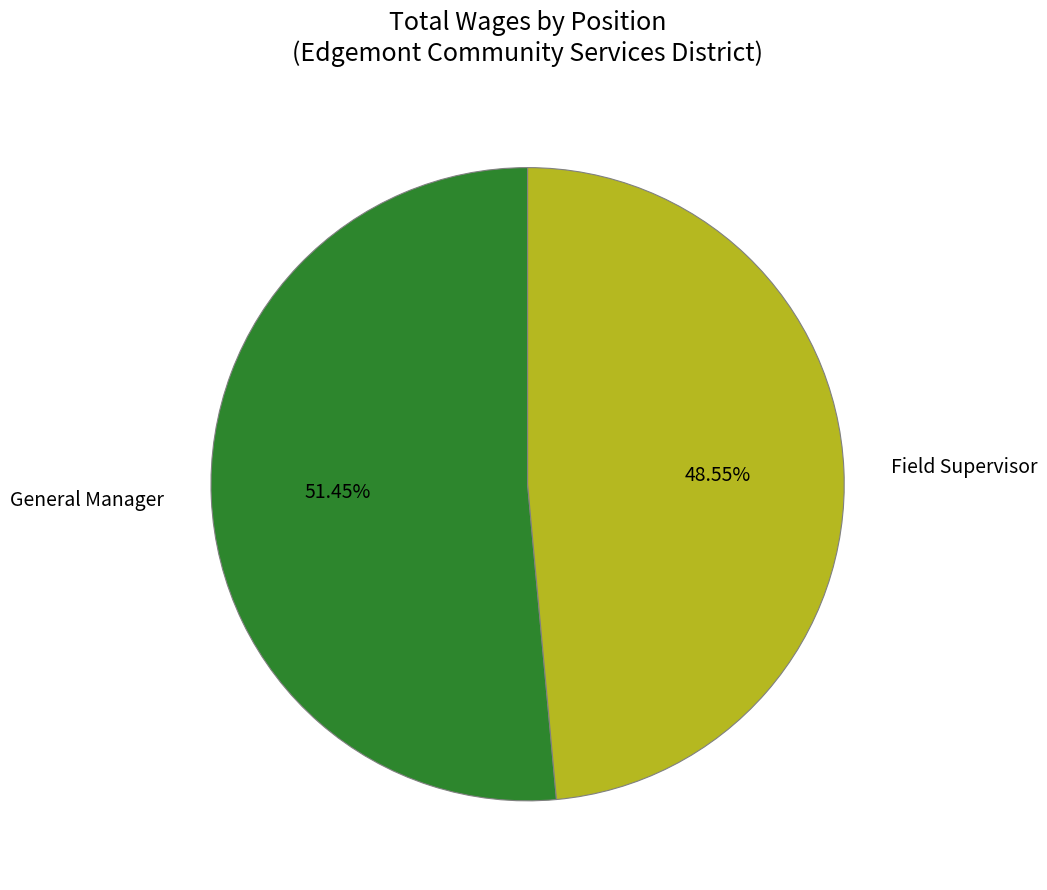

Is it true that General Manager is 43% of the pie?

False